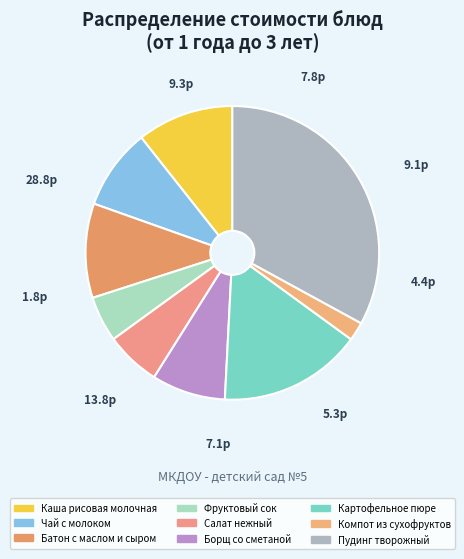

Count the number of slices in the pie.

9